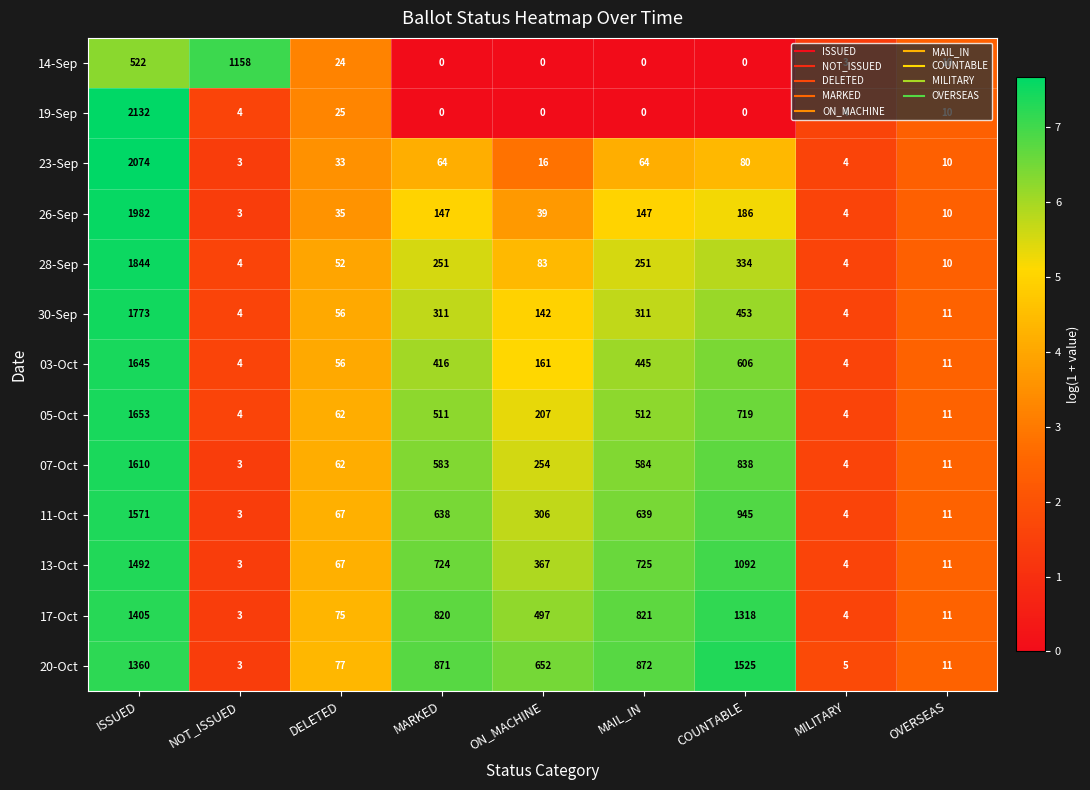

Is it true that 11-Oct equals 67 at DELETED?

True